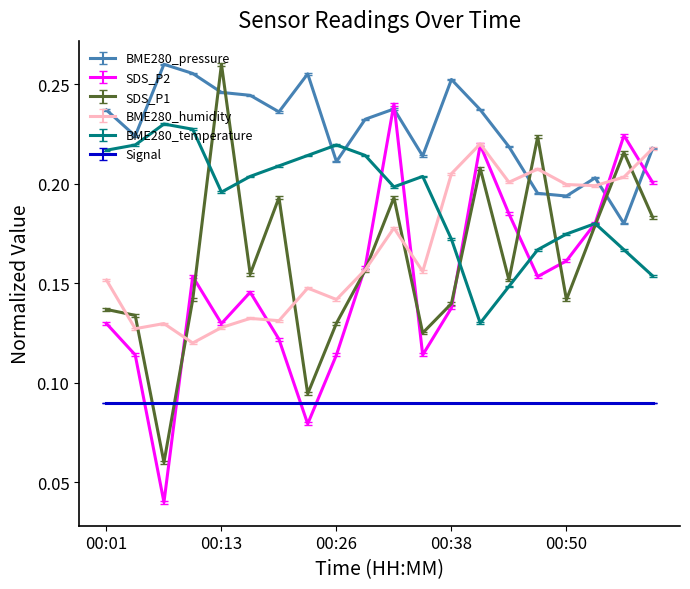

True or false: Signal and BME280_humidity intersect in this chart.

False